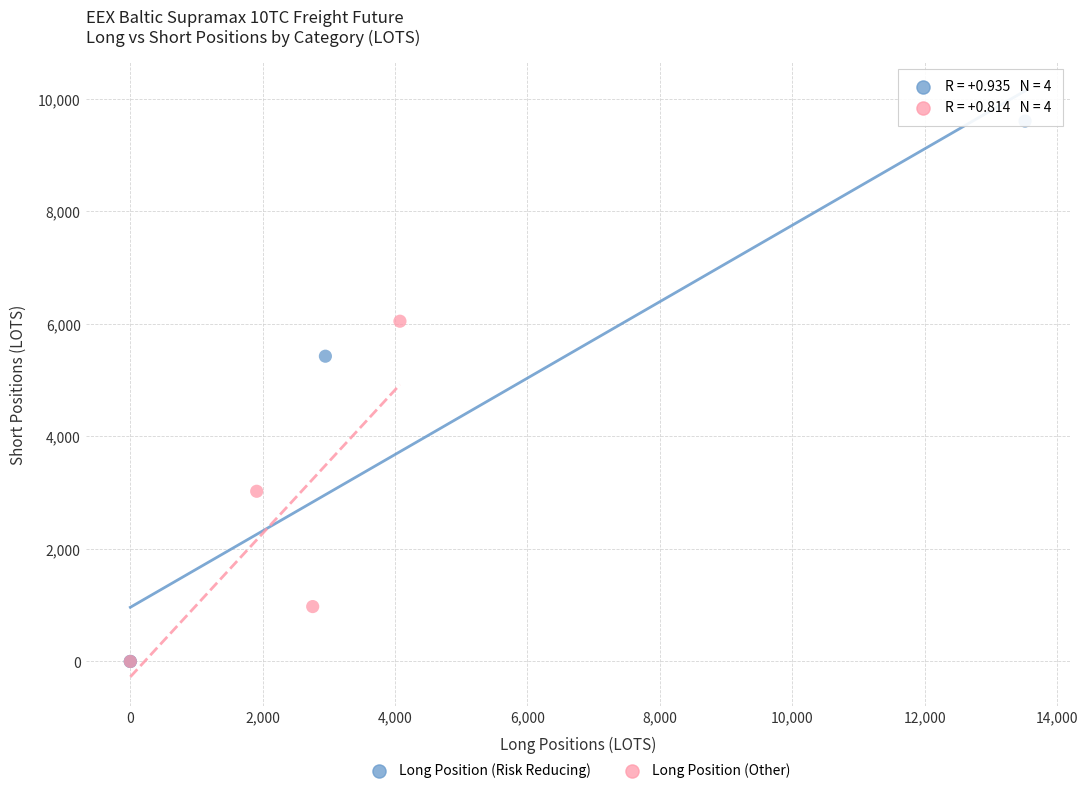

Which series contains the highest Y value?

Long Position (Risk Reducing)